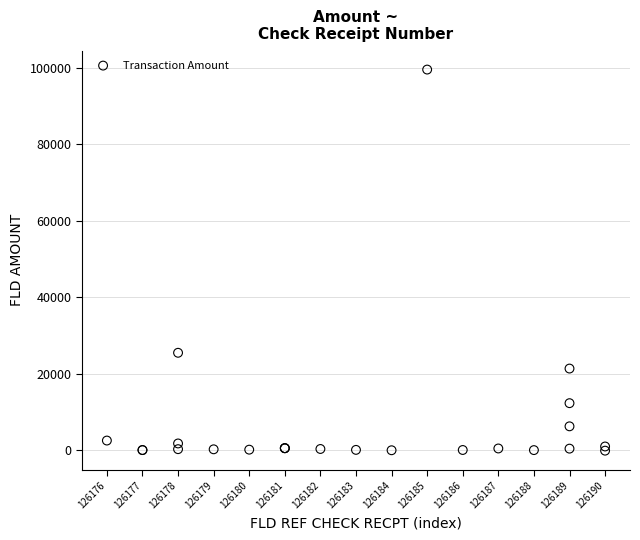

What Y value in the scatter plot is closest to 49742?

25503.7